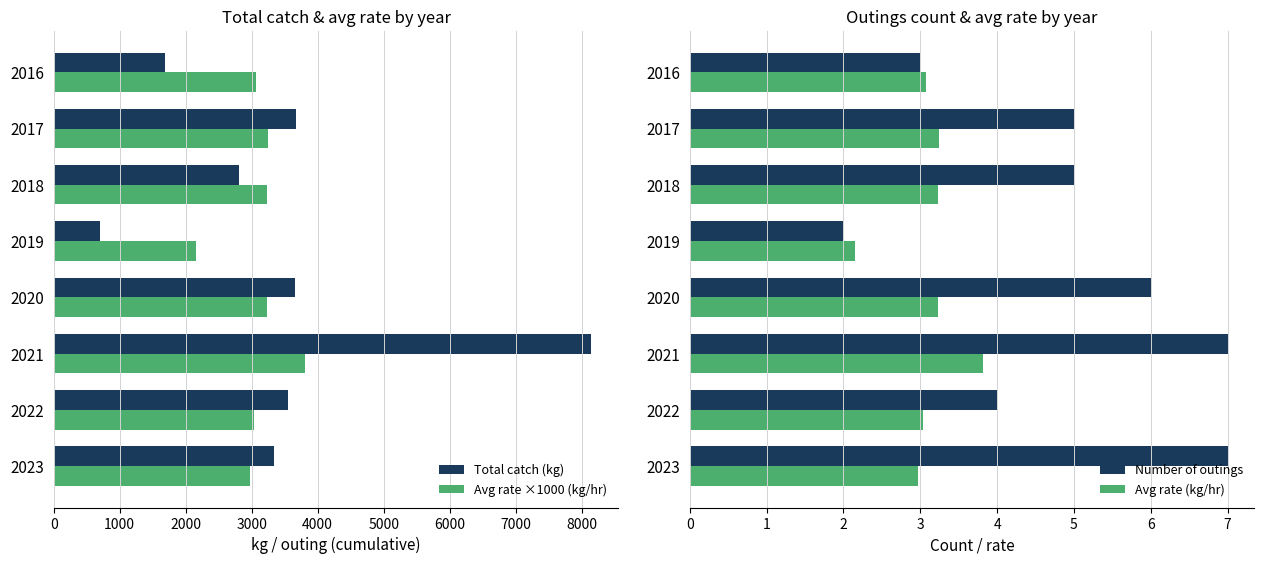

The Total catch (kg) series shows 700 at 2019. True or false?

True